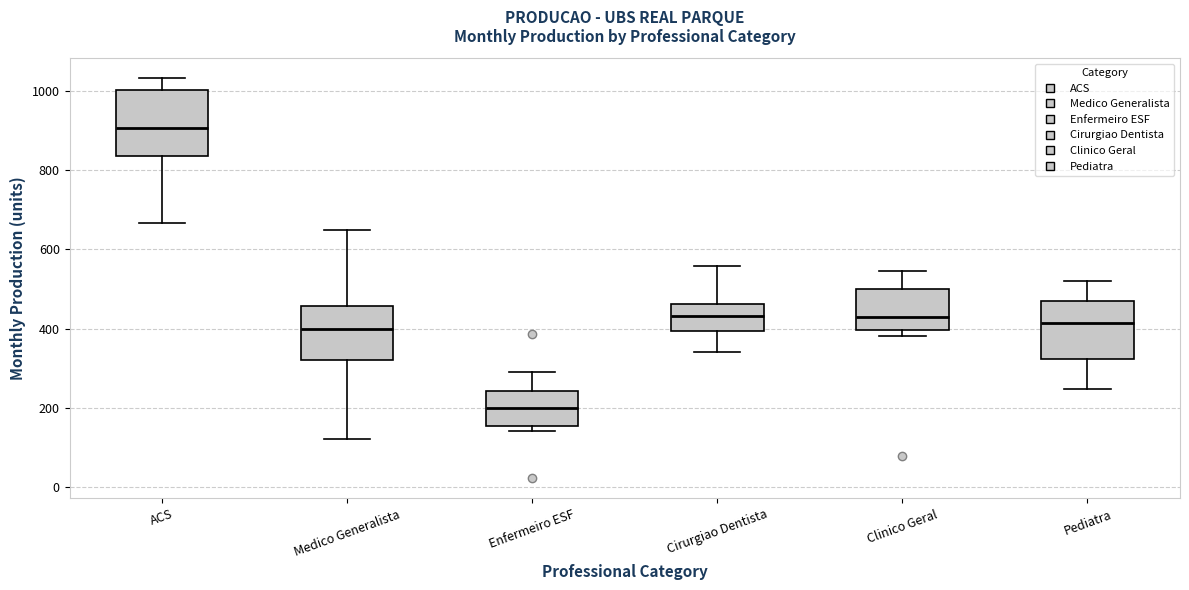

Reading left to right, transcribe this box plot: for each box, give where its median line is, the range the box spans, and where its two whiskers end, as read against the y-axis. The values are not printed on the chart, so give them approximately, as read against the axis.

ACS: median 900, box 840 to 1000, whiskers 660 to 1040
Medico Generalista: median 400, box 320 to 460, whiskers 120 to 660
Enfermeiro ESF: median 200, box 160 to 240, whiskers 140 to 280
Cirurgiao Dentista: median 440, box 400 to 460, whiskers 340 to 560
Clinico Geral: median 420, box 400 to 500, whiskers 380 to 540
Pediatra: median 420, box 320 to 460, whiskers 240 to 520